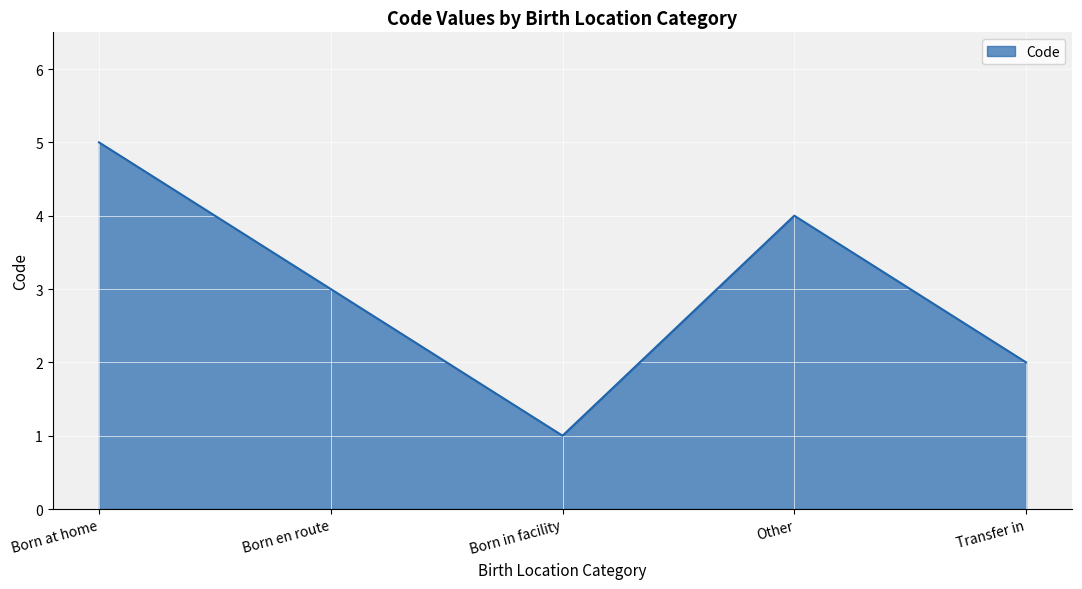

Rank the categories by value from lowest to highest.

Born in facility, Transfer in, Born en route, Other, Born at home